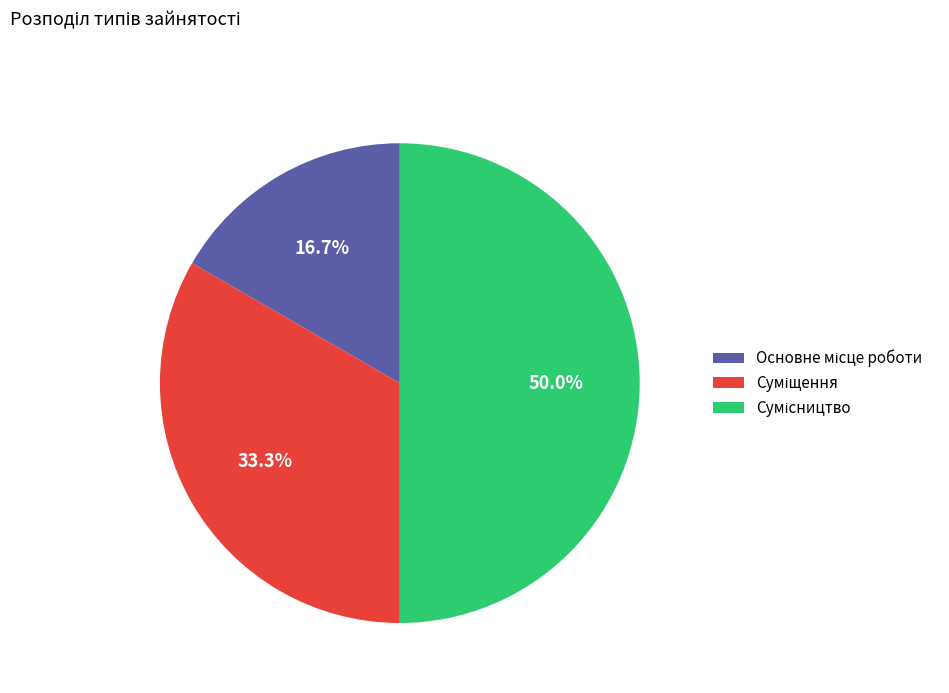

Rank the categories by value from lowest to highest.

Основне місце роботи, Суміщення, Сумісництво